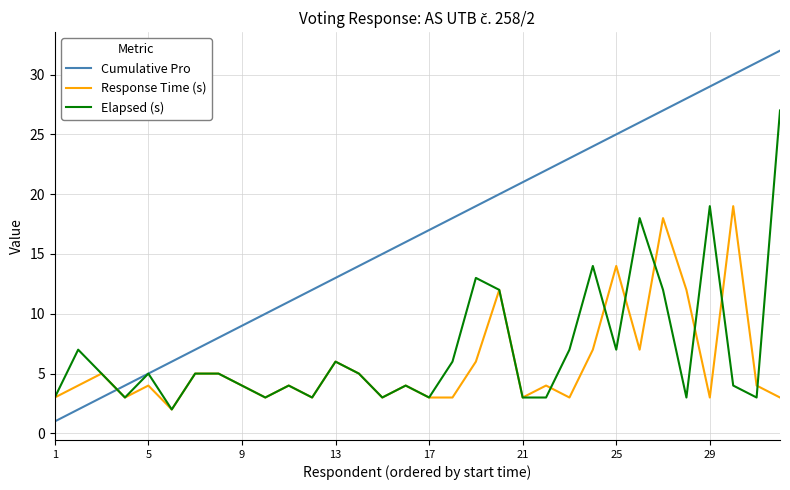

Which series has the widest spread of values?

Cumulative Pro